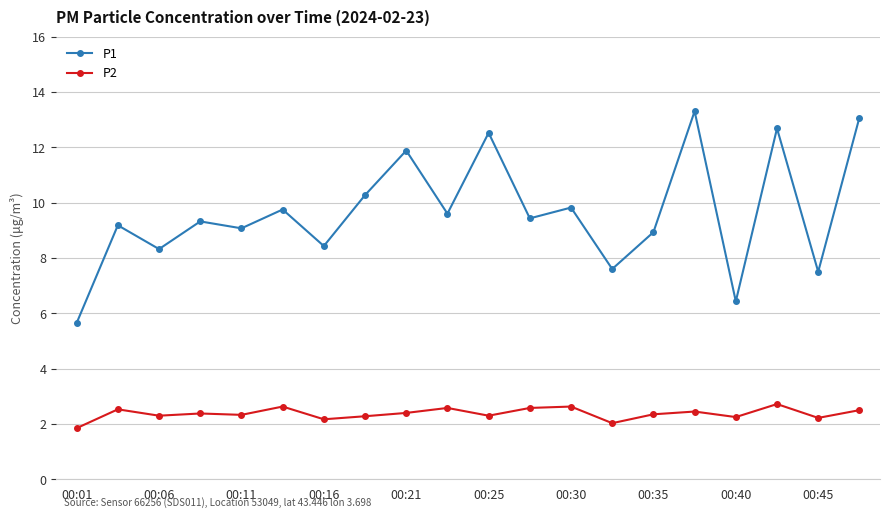

Rank the series by their maximum value, from lowest to highest.

P2, P1